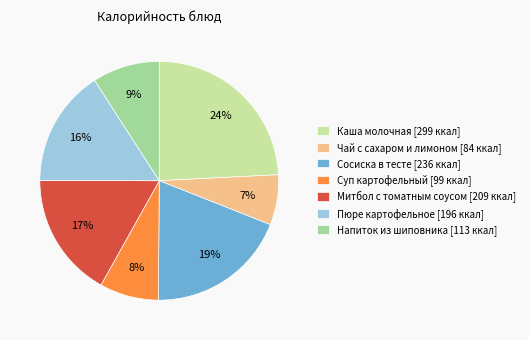

How many segments does this pie chart have?

7